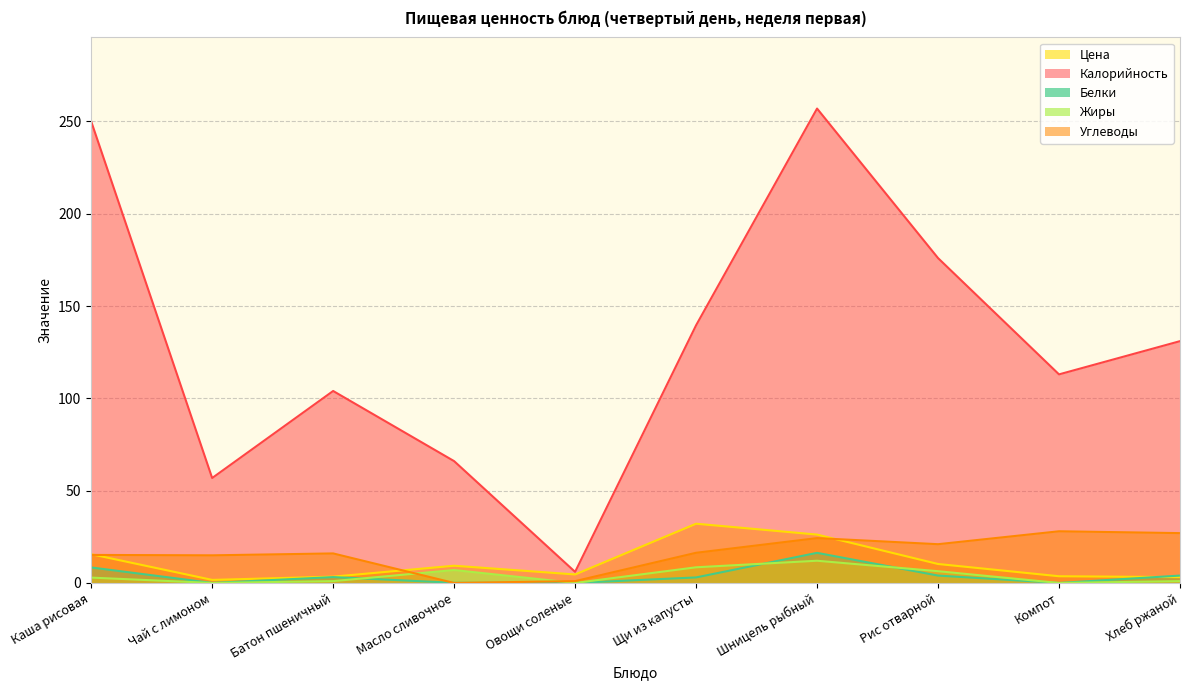

Reading left to right, list all the values displayed in this chart.

Цена: Каша рисовая=15.6	Чай с лимоном=1.7	Батон пшеничный=3.4	Масло сливочное=9.3	Овощи соленые=4.6	Щи из капусты=32.1	Шницель рыбный=26.2	Рис отварной=10.3	Компот=3.6	Хлеб ржаной=3.2
Калорийность: Каша рисовая=250.1	Чай с лимоном=56.9	Батон пшеничный=104.0	Масло сливочное=66.0	Овощи соленые=6.0	Щи из капусты=139.6	Шницель рыбный=257.0	Рис отварной=176.0	Компот=113.0	Хлеб ржаной=131.0
Белки: Каша рисовая=8.4	Чай с лимоном=0.0	Батон пшеничный=3.2	Масло сливочное=0.1	Овощи соленые=0.0	Щи из капусты=3.0	Шницель рыбный=16.3	Рис отварной=4.0	Компот=0.0	Хлеб ржаной=4.0
Жиры: Каша рисовая=2.9	Чай с лимоном=0.0	Батон пшеничный=1.0	Масло сливочное=7.0	Овощи соленые=0.0	Щи из капусты=8.5	Шницель рыбный=12.0	Рис отварной=6.4	Компот=0.0	Хлеб ржаной=1.0
Углеводы: Каша рисовая=15.2	Чай с лимоном=15.0	Батон пшеничный=16.0	Масло сливочное=0.0	Овощи соленые=1.0	Щи из капусты=16.4	Шницель рыбный=24.3	Рис отварной=21.0	Компот=28.0	Хлеб ржаной=27.0